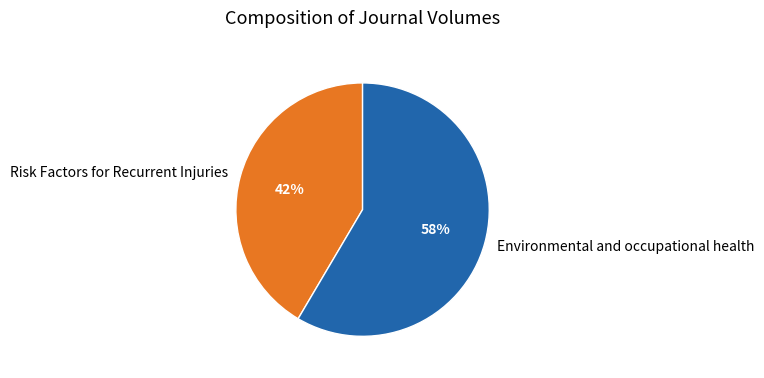

What is the majority slice?

Environmental and occupational health